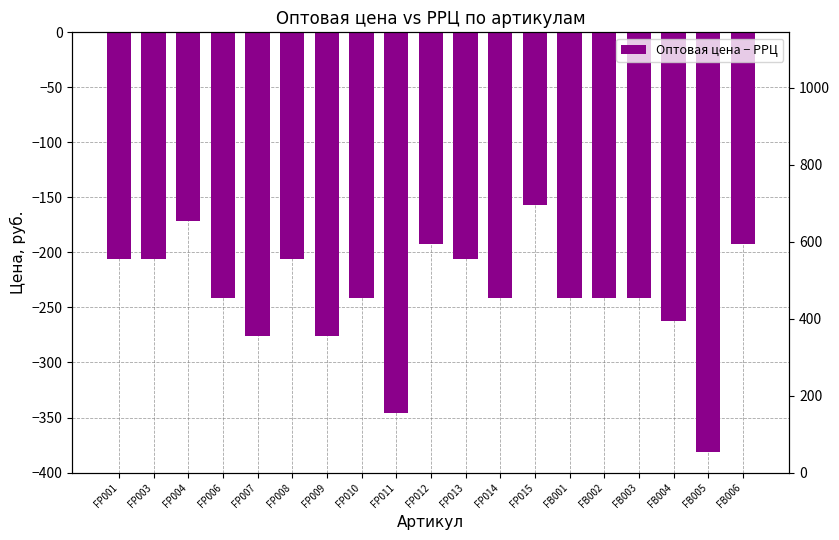

At FP001, list the series in order from smallest to largest.

Оптовая цена − РРЦ, РРЦ